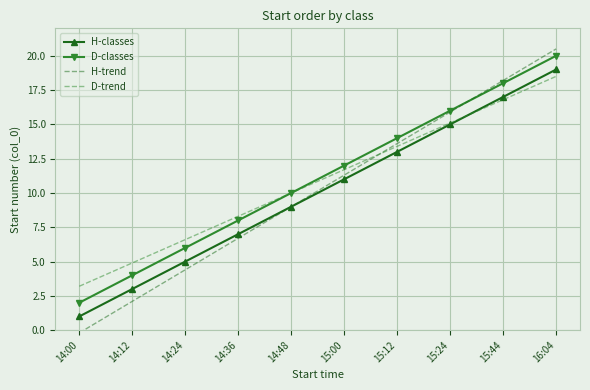

What is the difference between the H-trend values at 16:04 and 15:24?

4.6